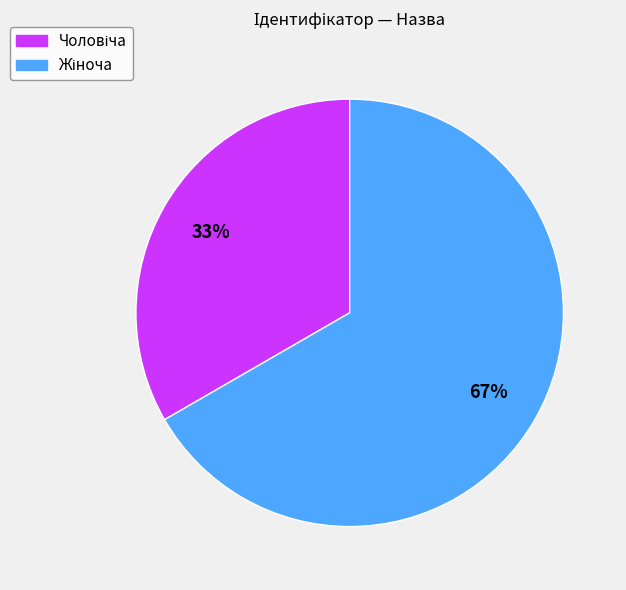

To the nearest percent, what is the average slice percentage?

50%